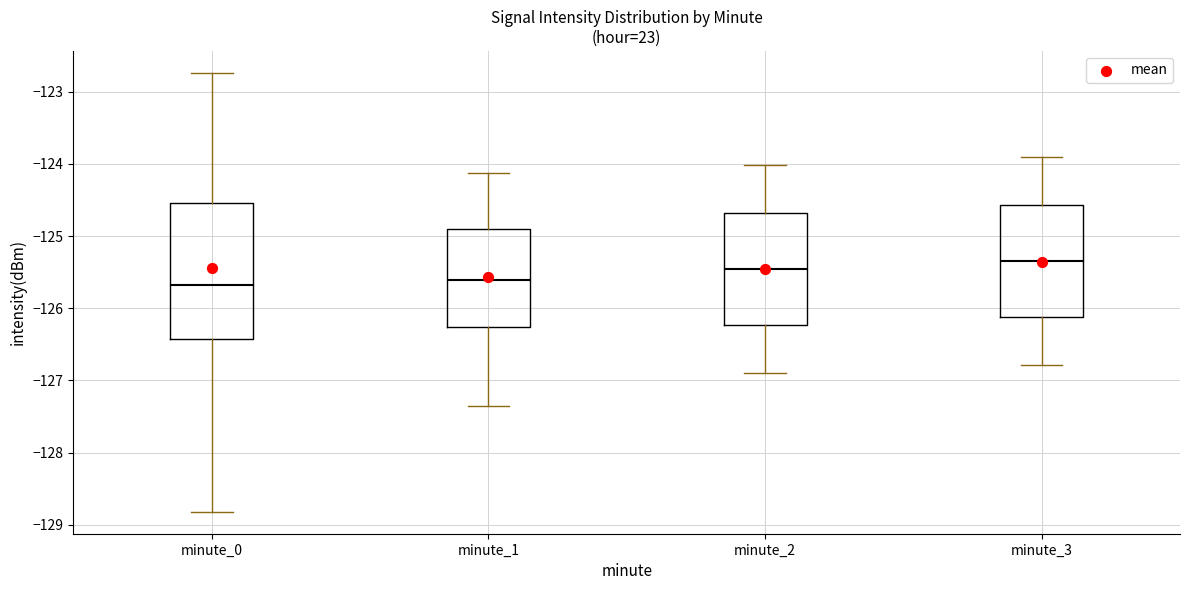

Reading left to right, transcribe this box plot: for each box, give where its median line is, the range the box spans, and where its two whiskers end, as read against the y-axis. The values are not printed on the chart, so give them approximately, as read against the axis.

minute_0: median -125.7, box -126.4 to -124.5, whiskers -128.8 to -122.7
minute_1: median -125.6, box -126.3 to -124.9, whiskers -127.4 to -124.1
minute_2: median -125.5, box -126.2 to -124.7, whiskers -126.9 to -124.0
minute_3: median -125.3, box -126.1 to -124.6, whiskers -126.8 to -123.9